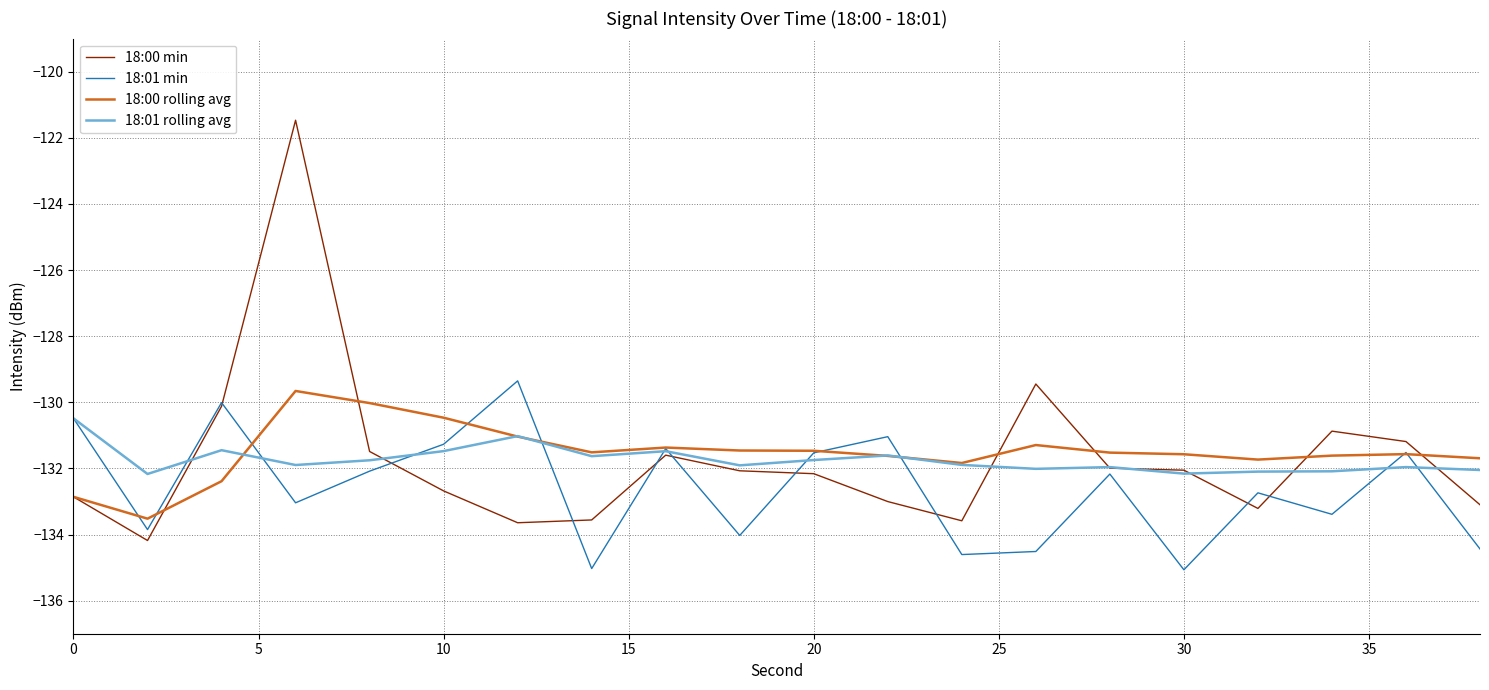

List the series in order of their peak value, highest first.

18:00 min, 18:01 min, 18:00 rolling avg, 18:01 rolling avg